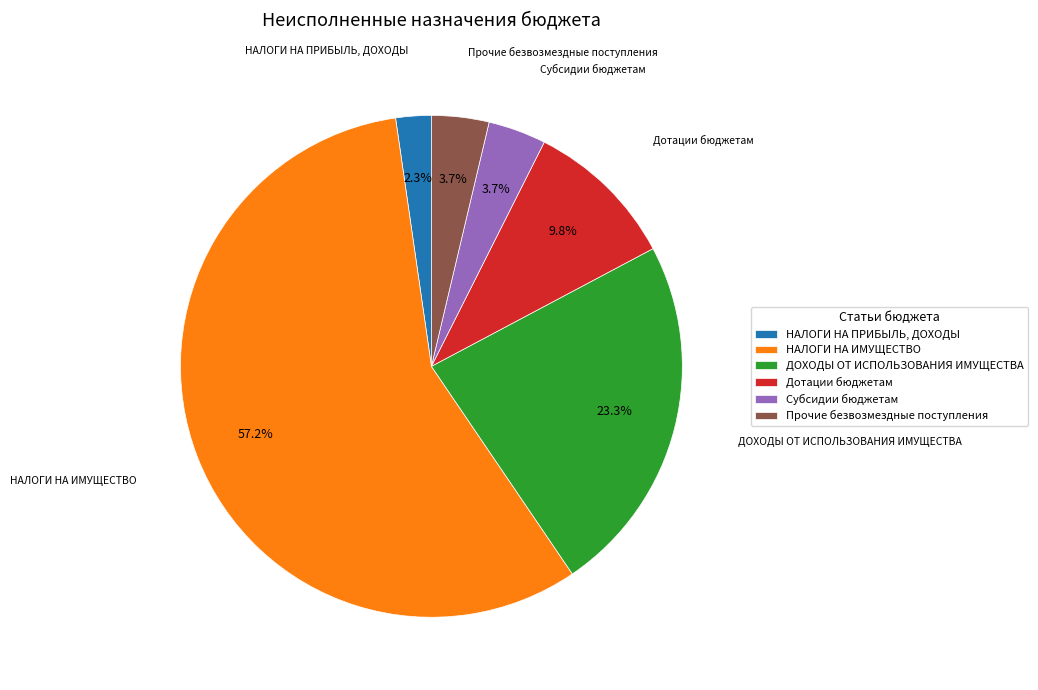

Is НАЛОГИ НА ИМУЩЕСТВО the majority of the pie?

Yes